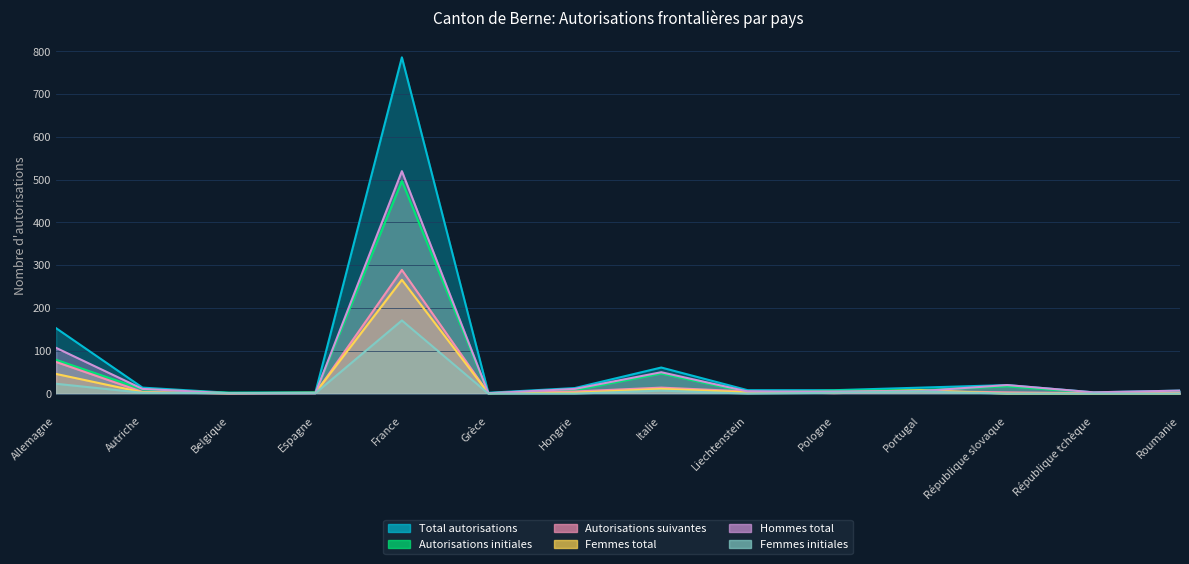

Between Belgique and Hongrie, which series saw the biggest shift?

Total autorisations